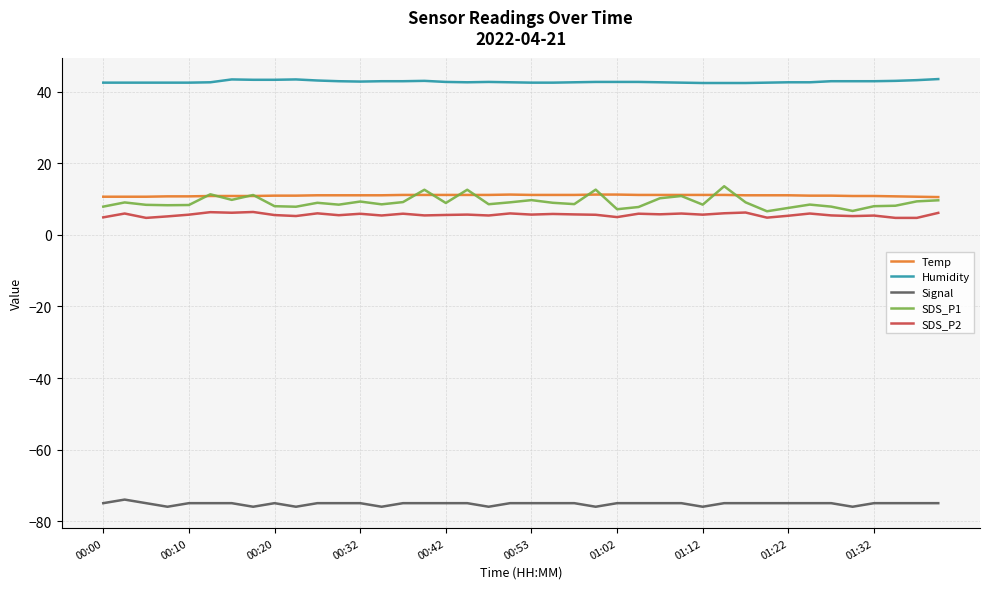

True or false: Temp and Signal intersect in this chart.

False